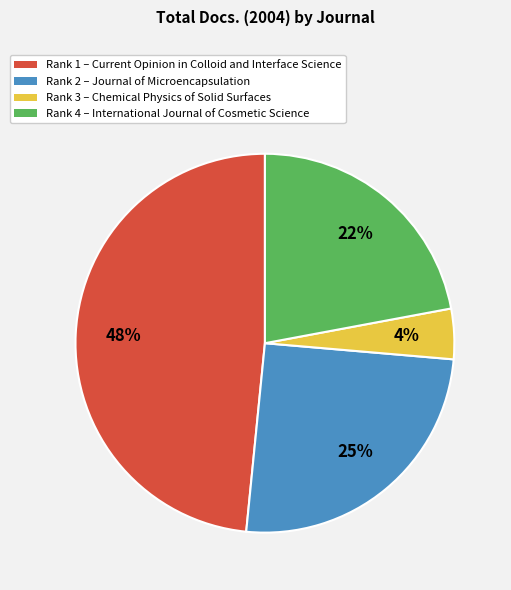

Is there a majority slice in this chart?

No